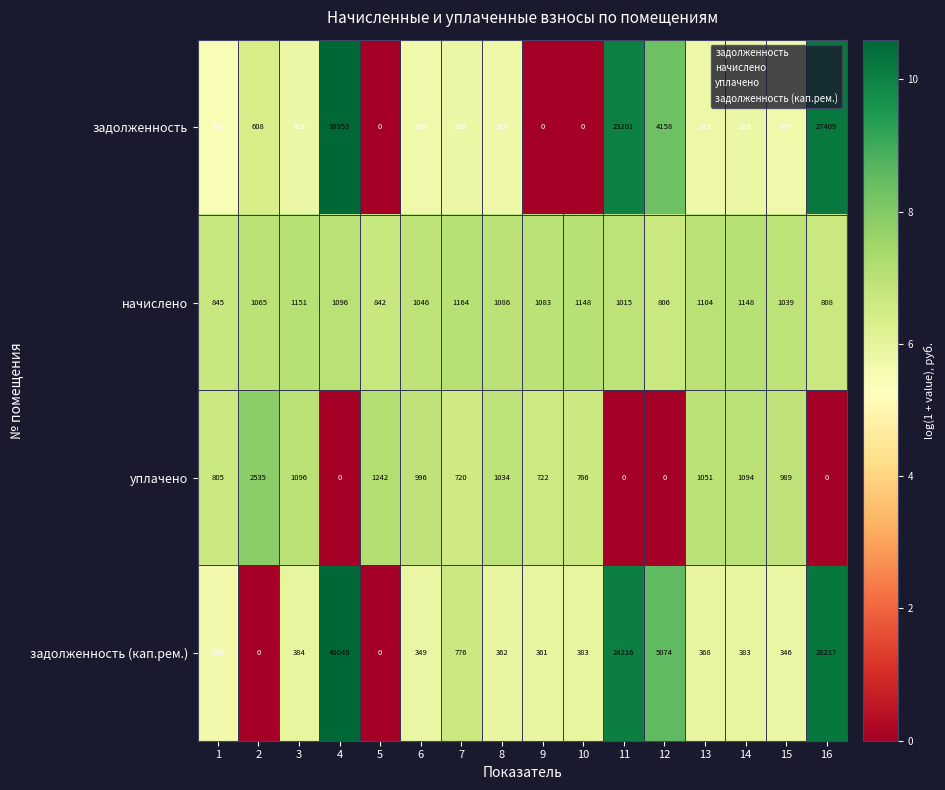

At which category does the chart reach its peak across all series?

4